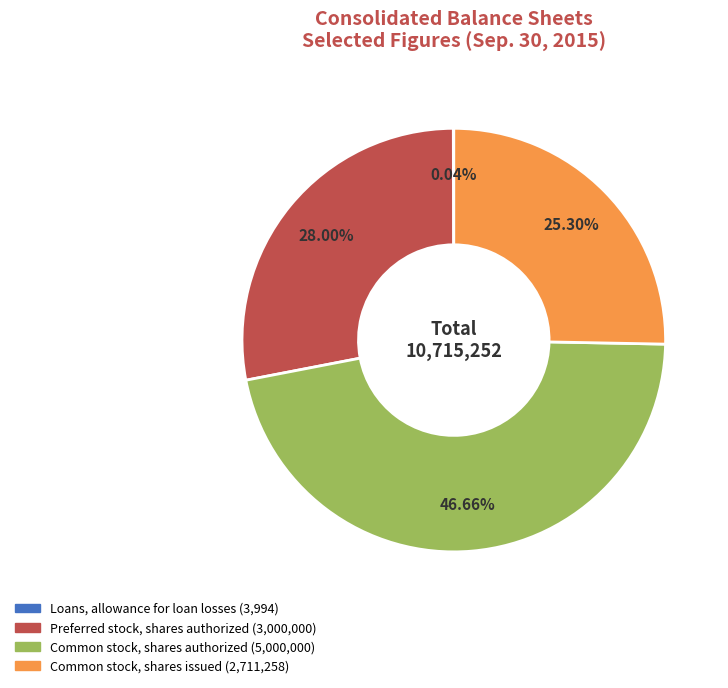

Which slice is the largest?

Common stock, shares authorized